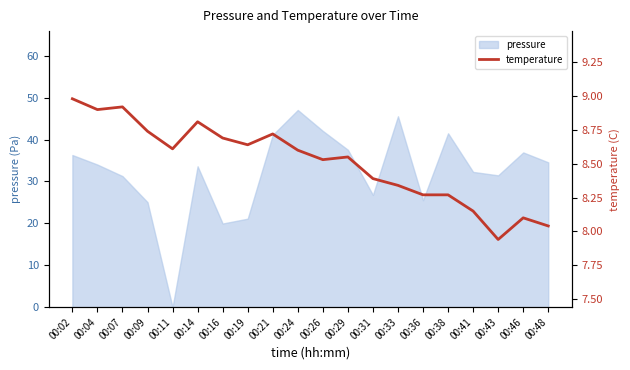

Where is the first local minimum?

00:04